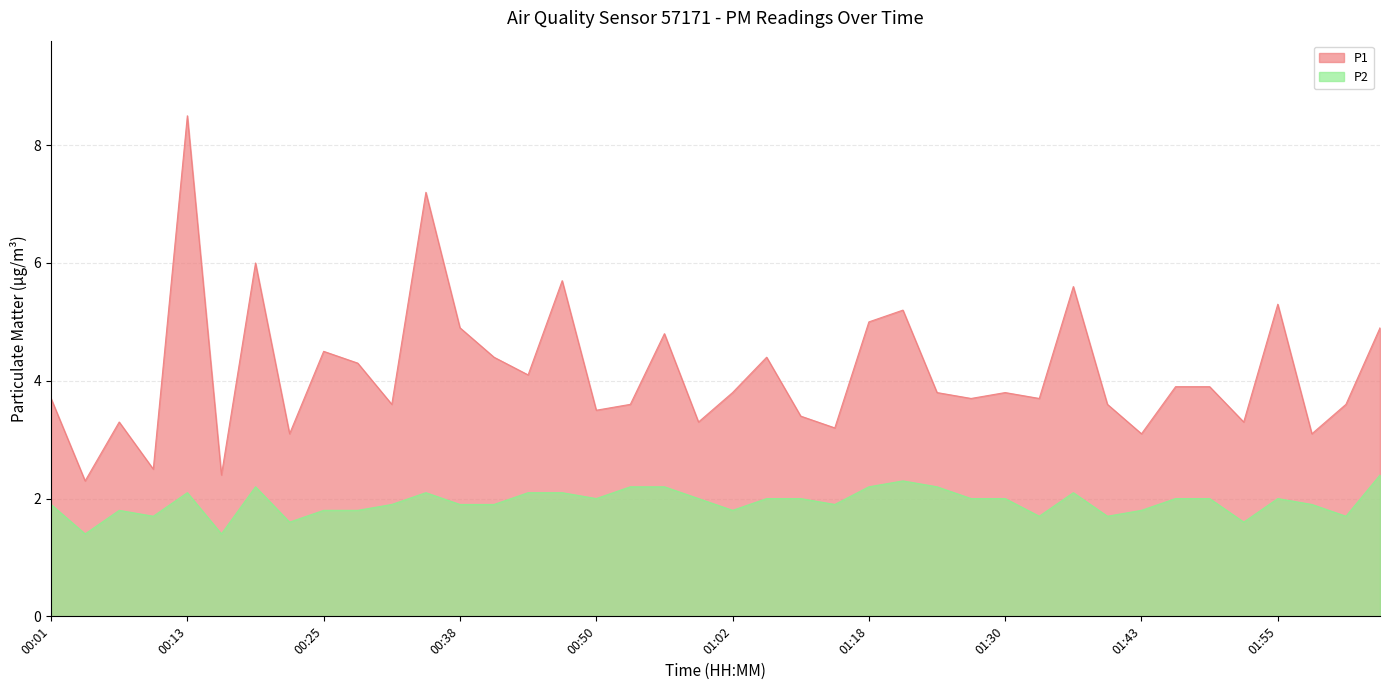

At which category does P1 reach its first local peak?

00:07